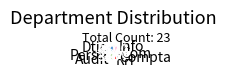

Combined, do RH and Compta account for over 50%?

No